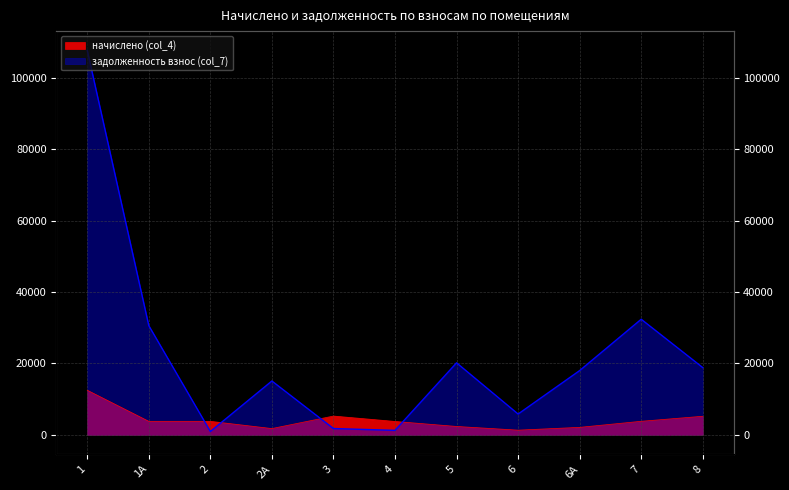

Is it true that задолженность взнос (col_7) equals 1247.3 at 4?

True